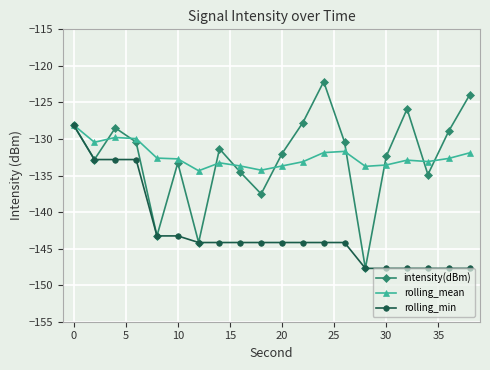

What is the smallest value displayed?

-147.7